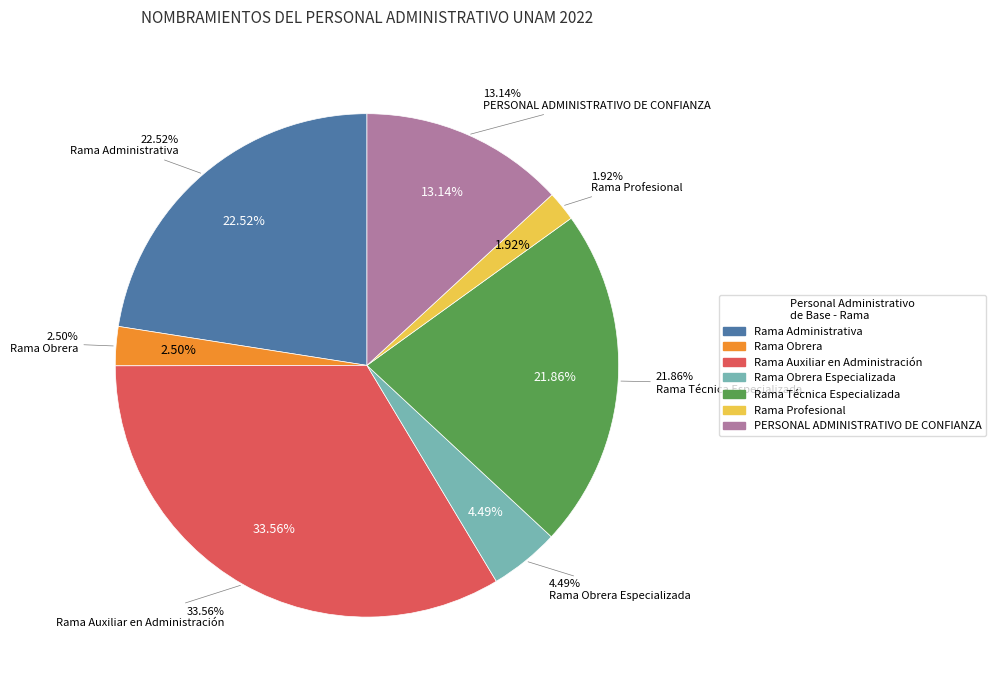

What percentage is the Rama Obrera Especializada slice, to the nearest percent?

4%